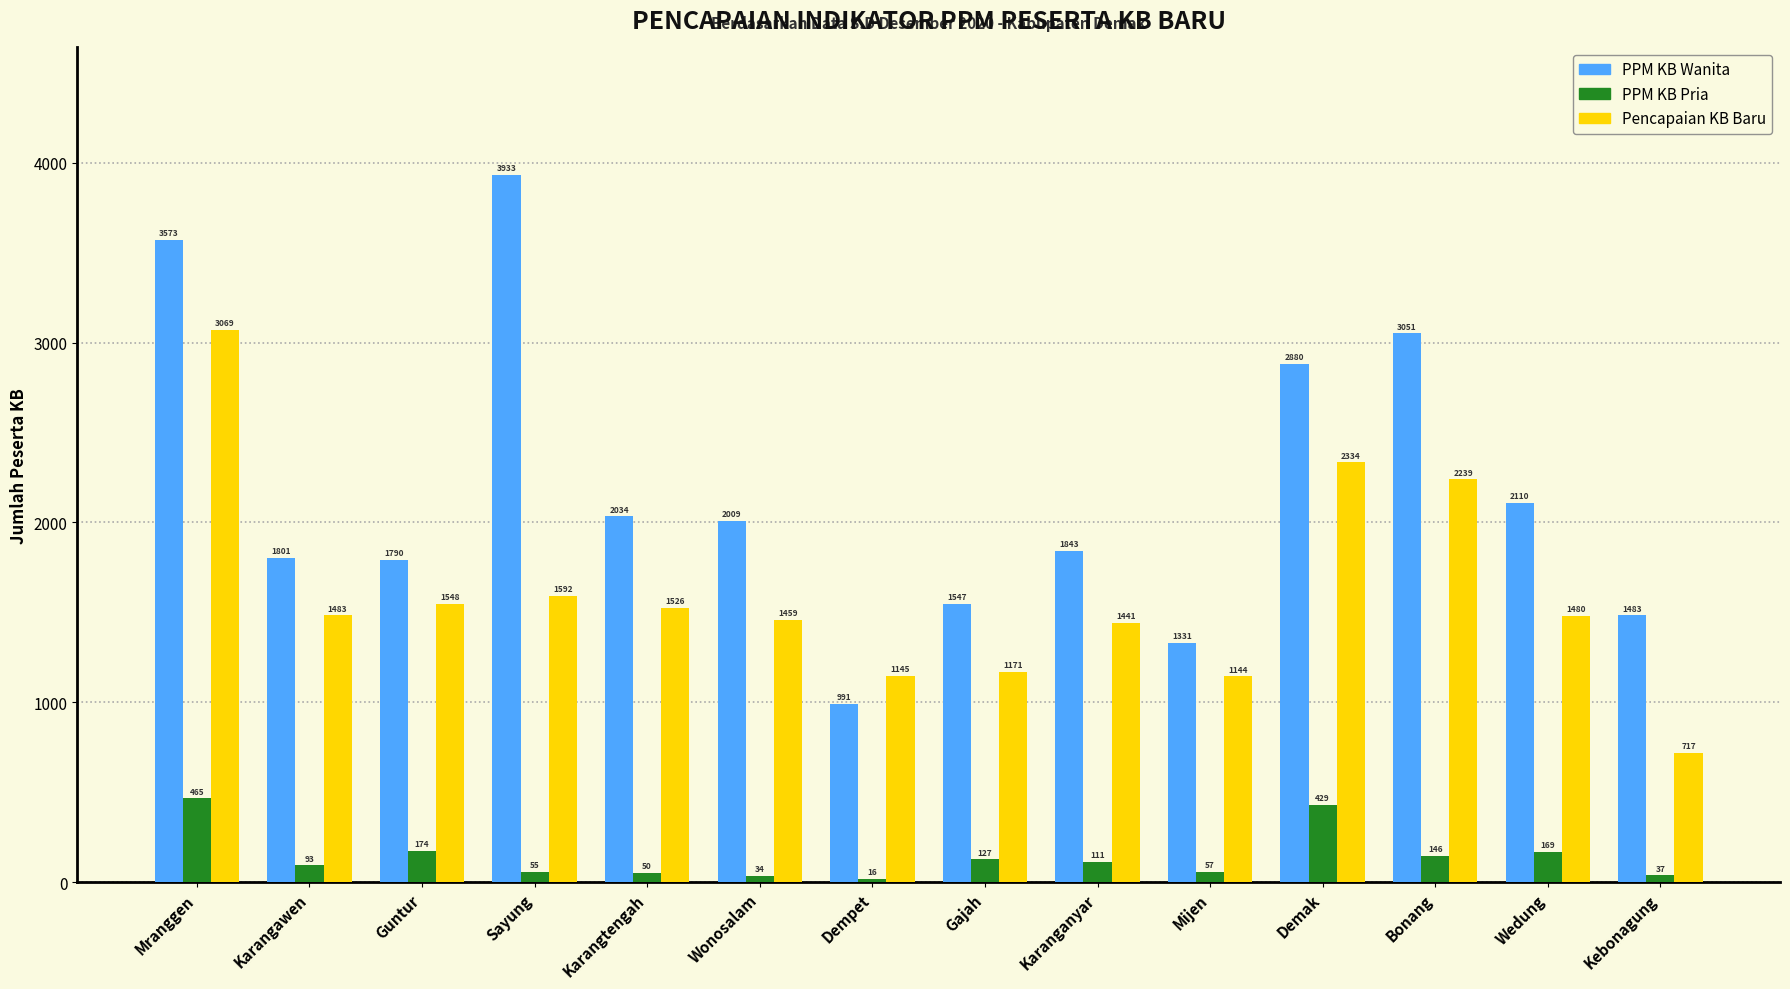

Is it true that Pencapaian KB Baru equals 934 at Wedung?

False